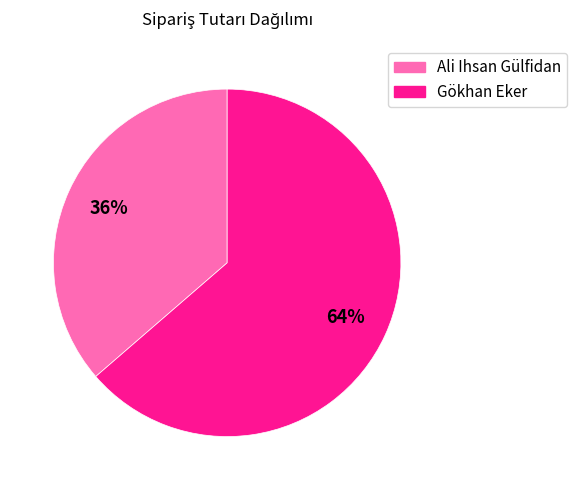

Which slice is the smallest?

Ali Ihsan Gülfidan